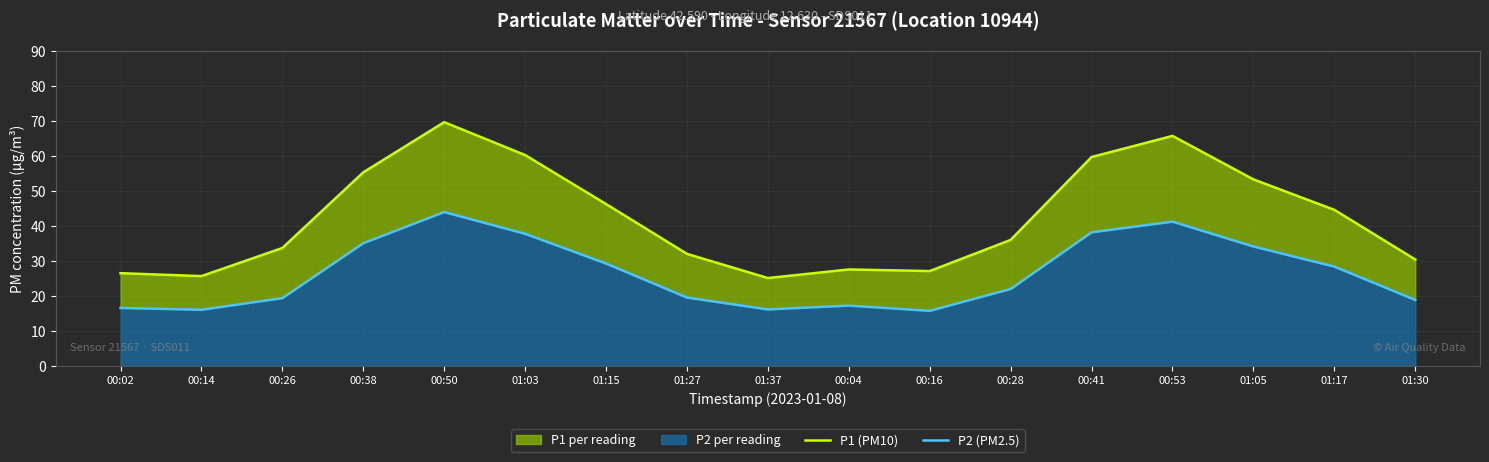

How many data points in P2 (PM2.5) are less than 22?

8